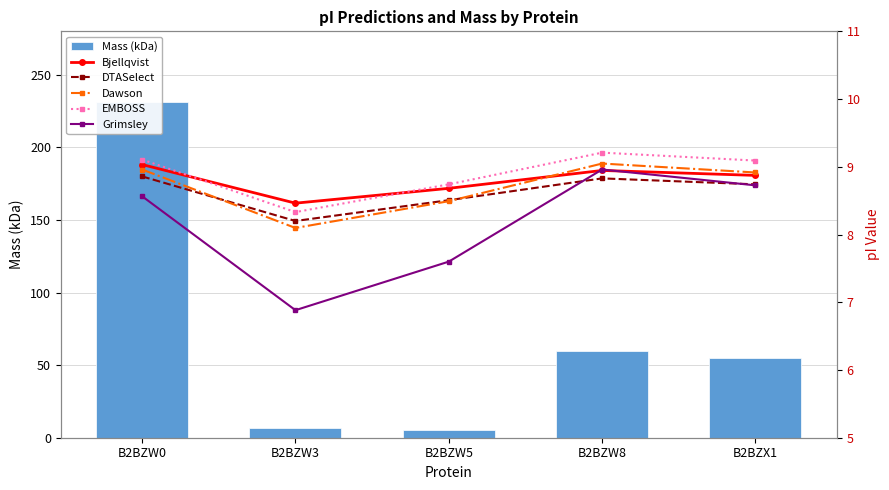

What is the approximate value of Bjellqvist at B2BZW5?

8.7